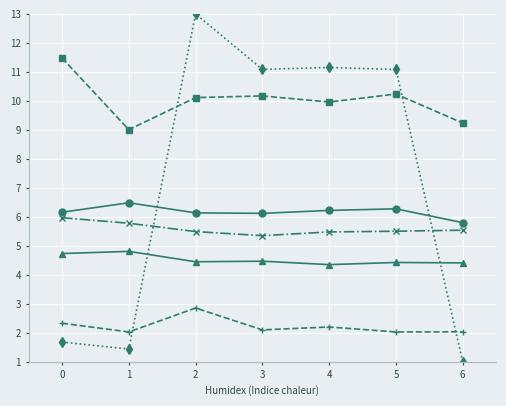

What is the total value across all series at 1?

29.6